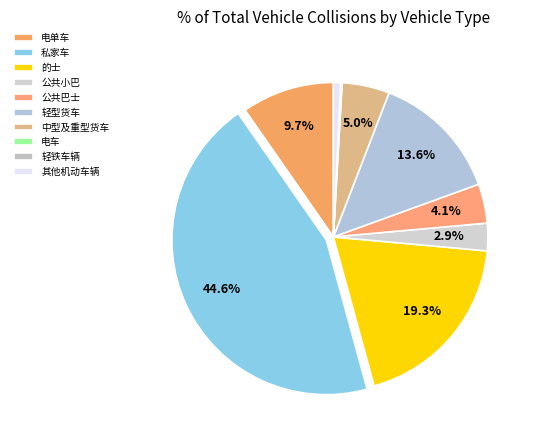

The 轻铁车辆 slice represents 0% of the pie. True or false?

True